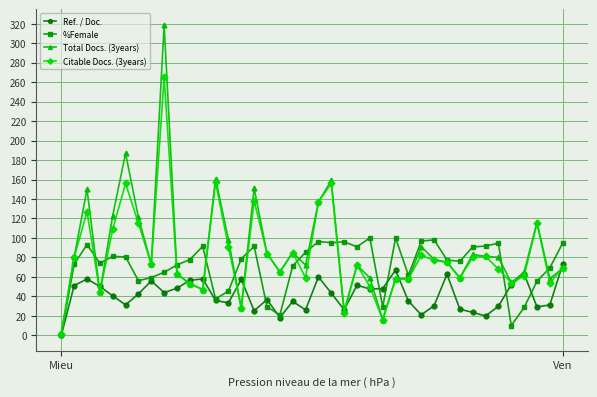

What is the value of the Citable Docs. (3years) point at the 36th from the left?

54.0